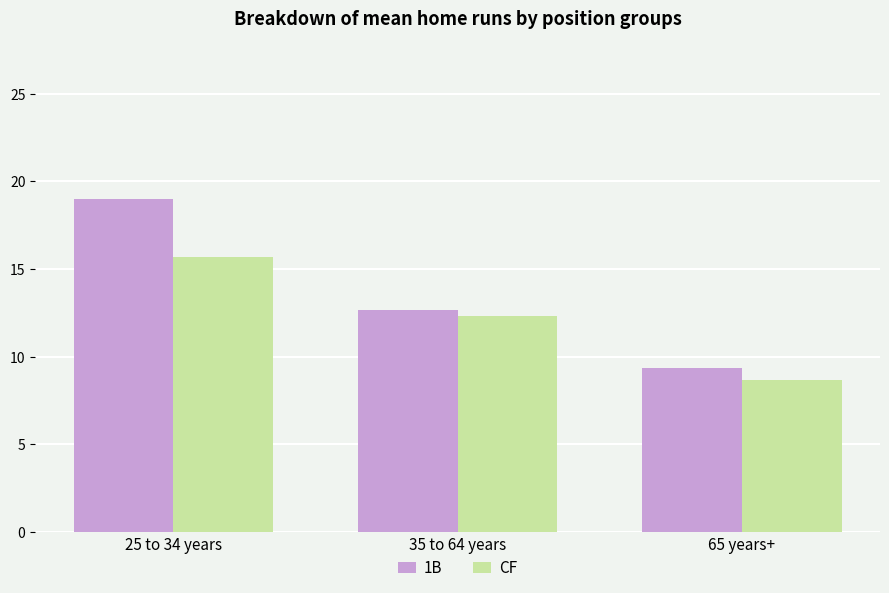

At 35 to 64 years, list the series in order from smallest to largest.

CF, 1B